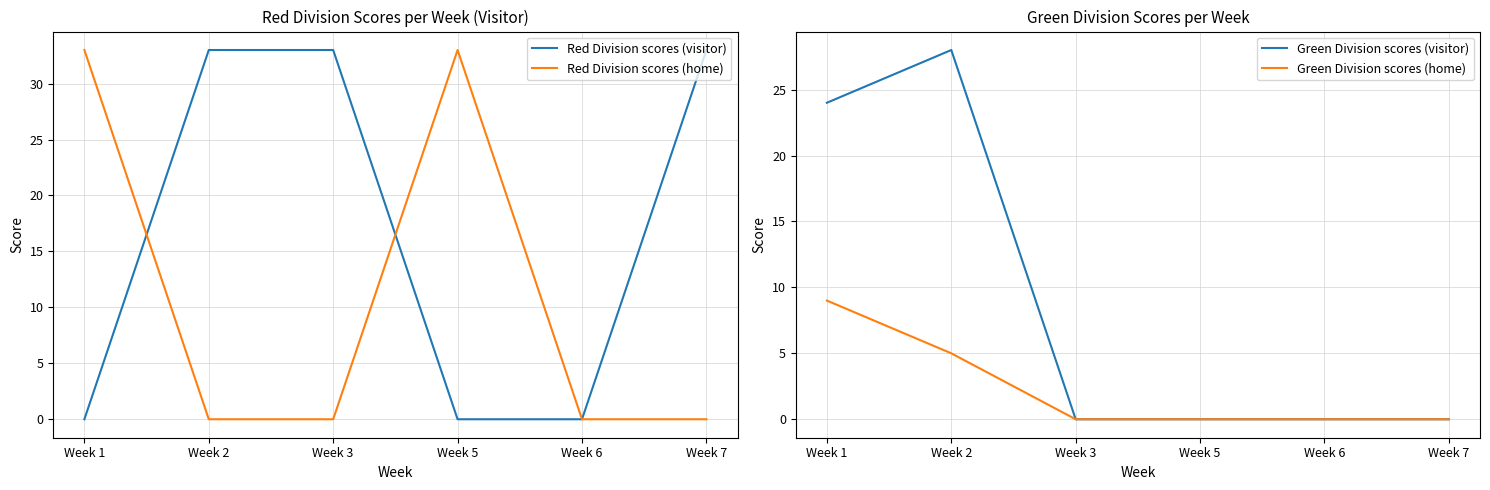

Reading right to left, list all the values displayed in this chart.

Red Division scores (visitor): 33	0	0	33	33	0
Red Division scores (home): 0	0	33	0	0	33
Green Division scores (visitor): 0	0	0	0	28	24
Green Division scores (home): 0	0	0	0	5	9